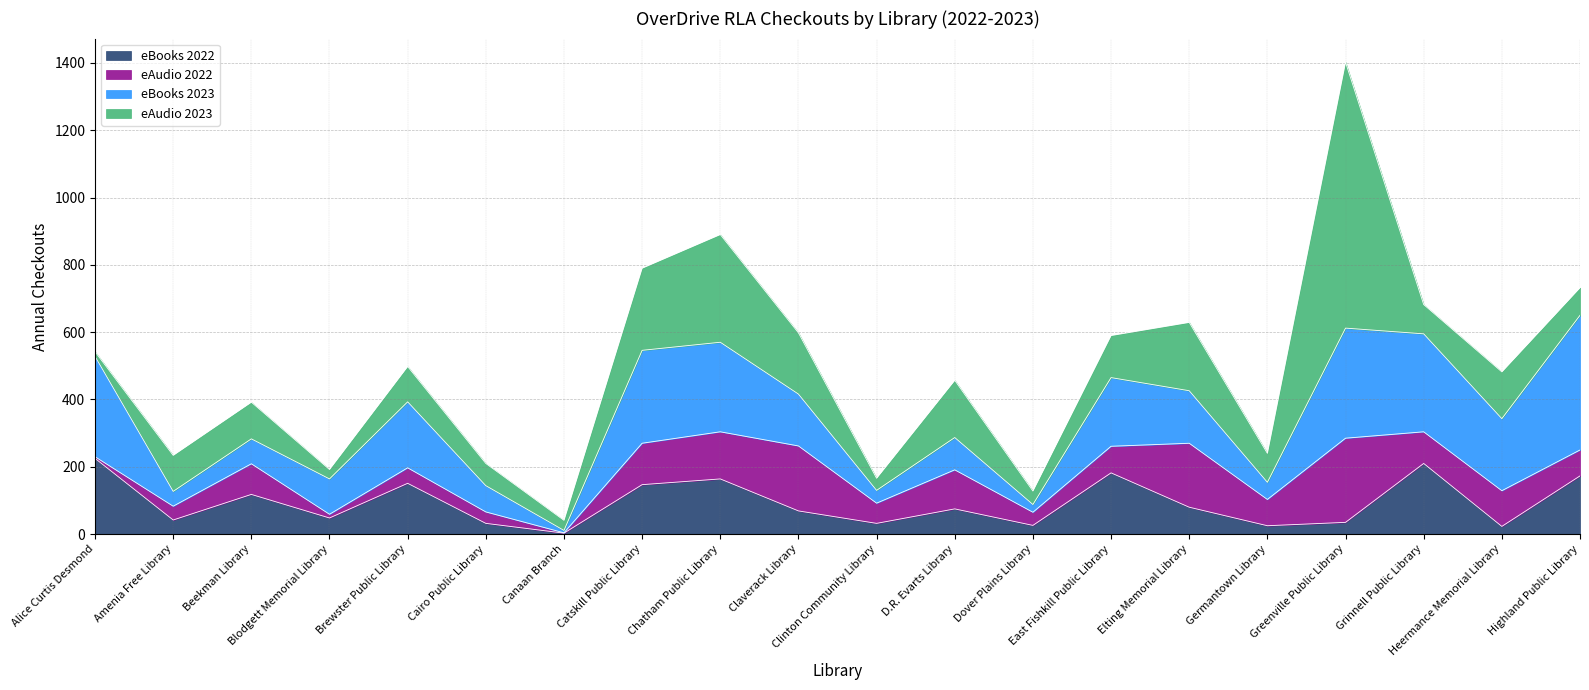

How many data points in eAudio 2022 are less than 79?

10